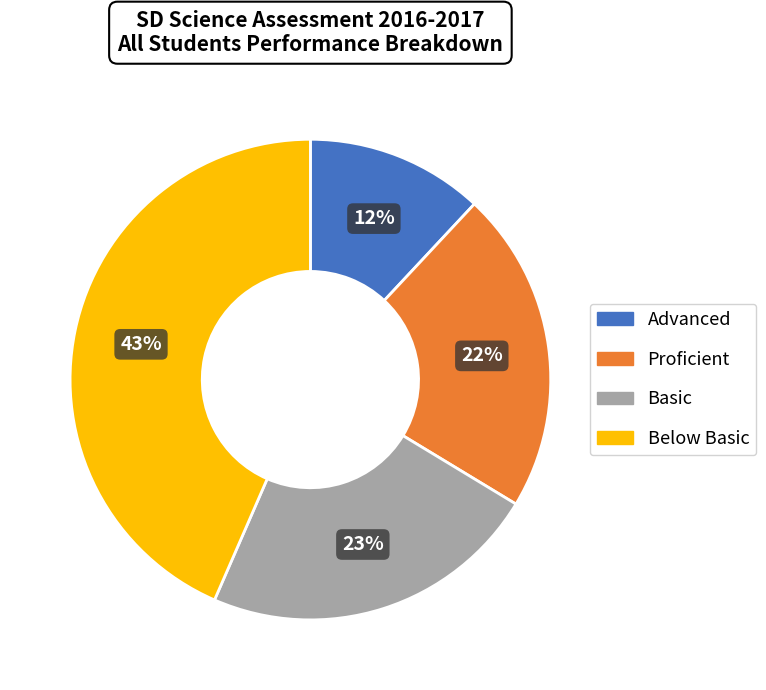

Is there any slice that represents more than half of the pie?

No